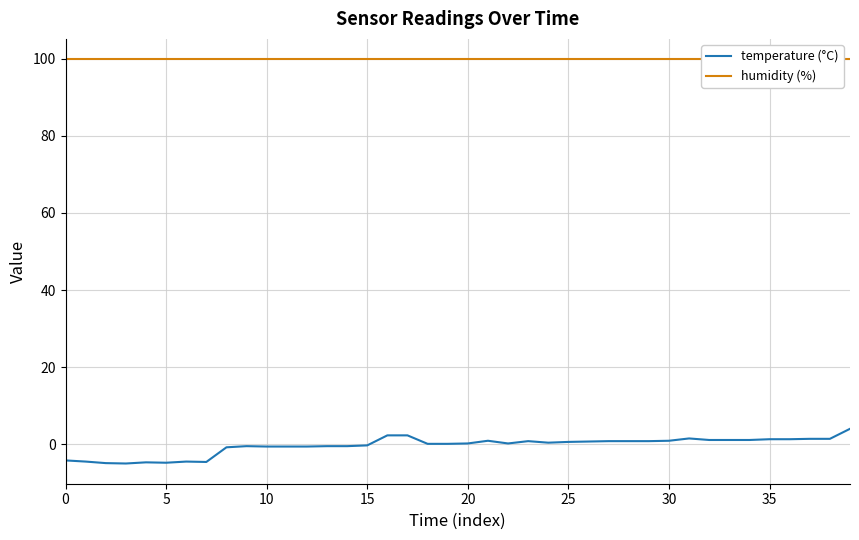

The temperature (°C) series shows -0.3 at 15. True or false?

True